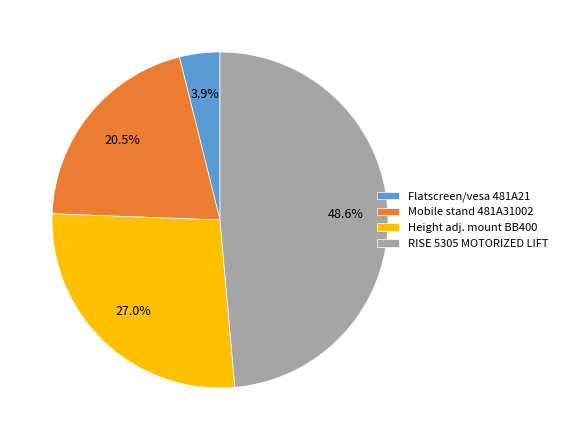

What percentage is NOT represented by Mobile stand 481A31002?

79.5%